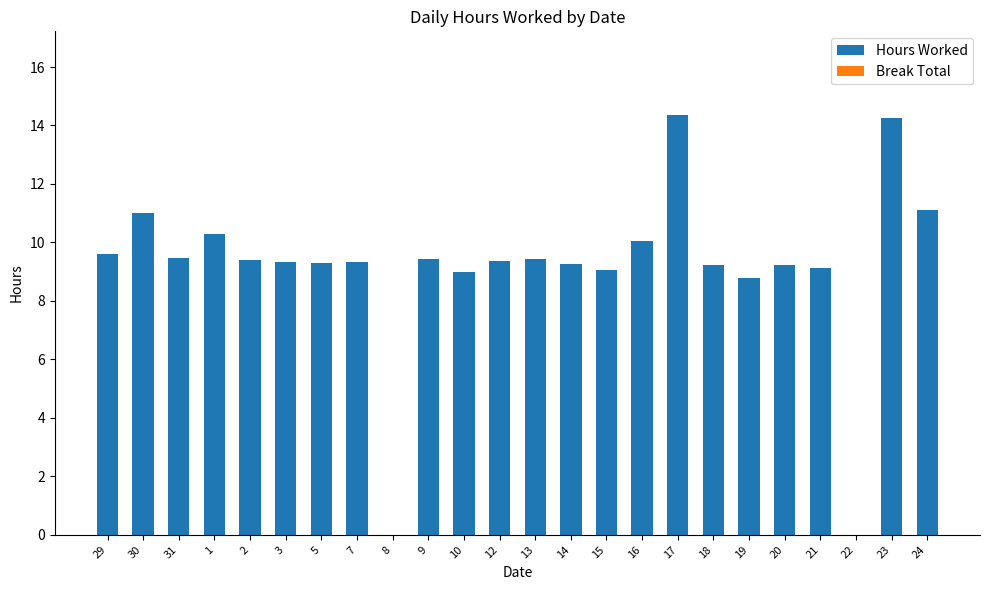

Is it true that the value at 22 is 0.0?

True